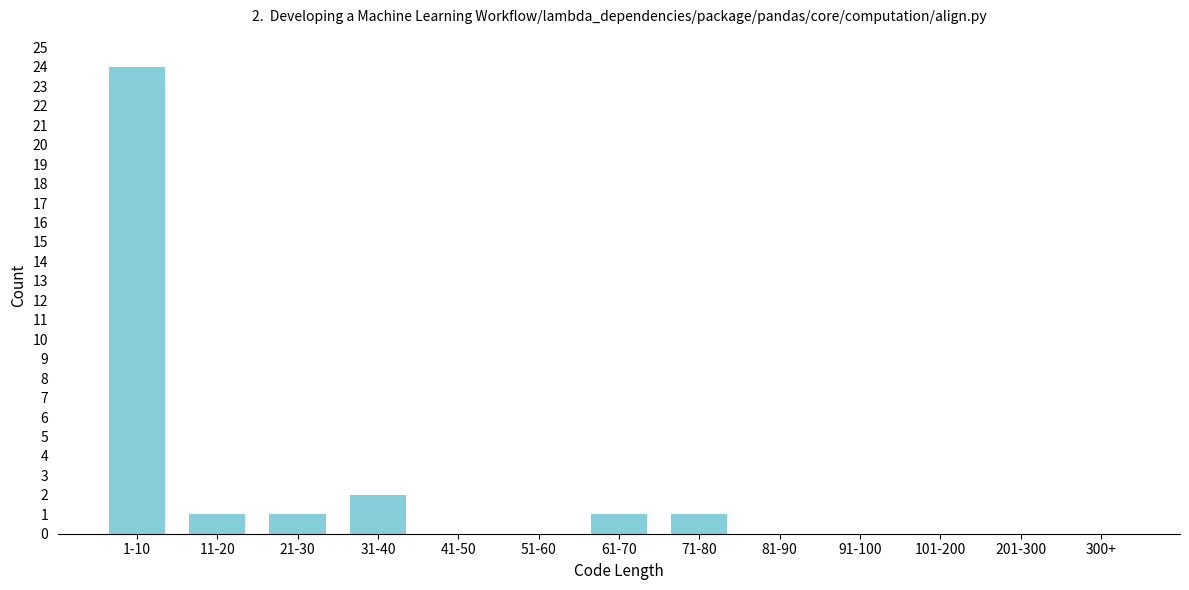

Reading right to left, what are all the values shown in this chart?

300+=0	201-300=0	101-200=0	91-100=0	81-90=0	71-80=1	61-70=1	51-60=0	41-50=0	31-40=2	21-30=1	11-20=1	1-10=24